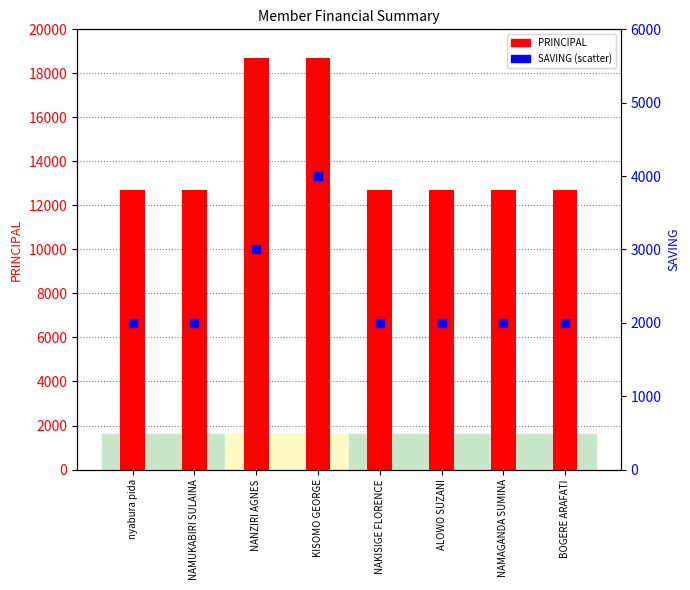

What is the total value across all series at NANZIRI AGNES?

21700